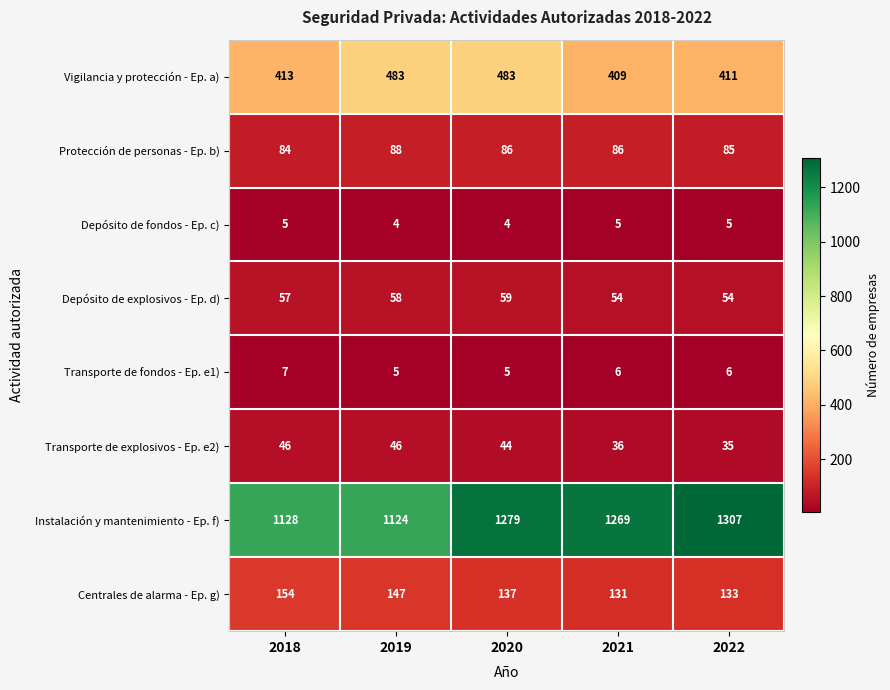

Where does the Transporte de explosivos - Ep. e2) series first go above 44?

2018